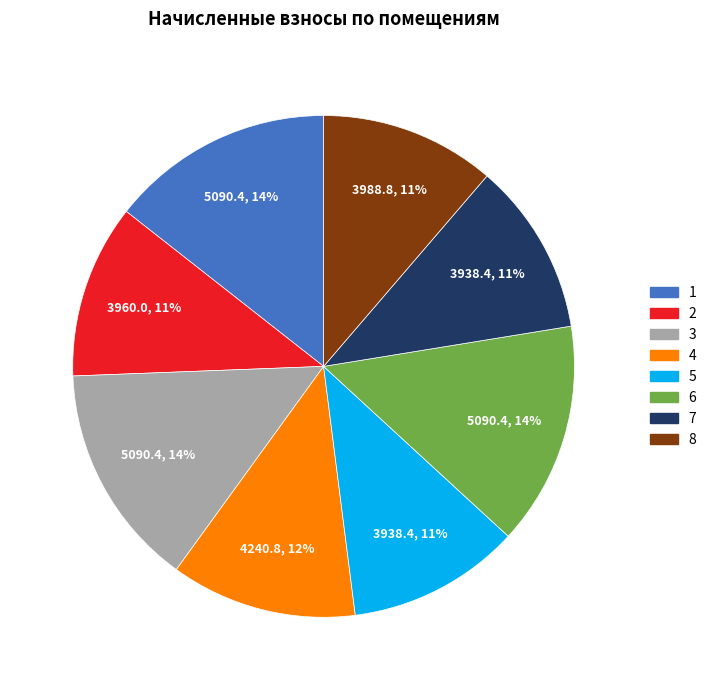

Count the number of slices in the pie.

8